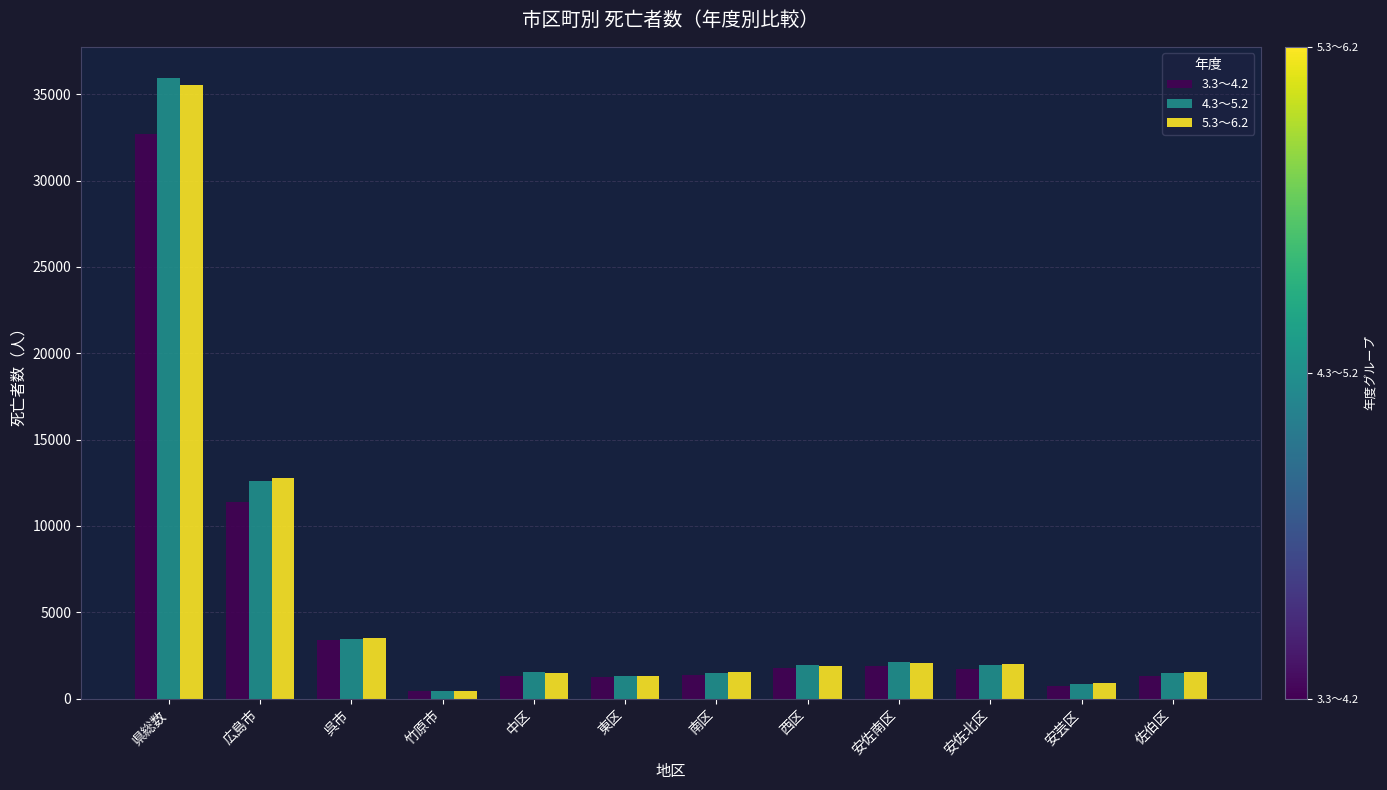

At how many categories does at least one series exceed 23761?

1